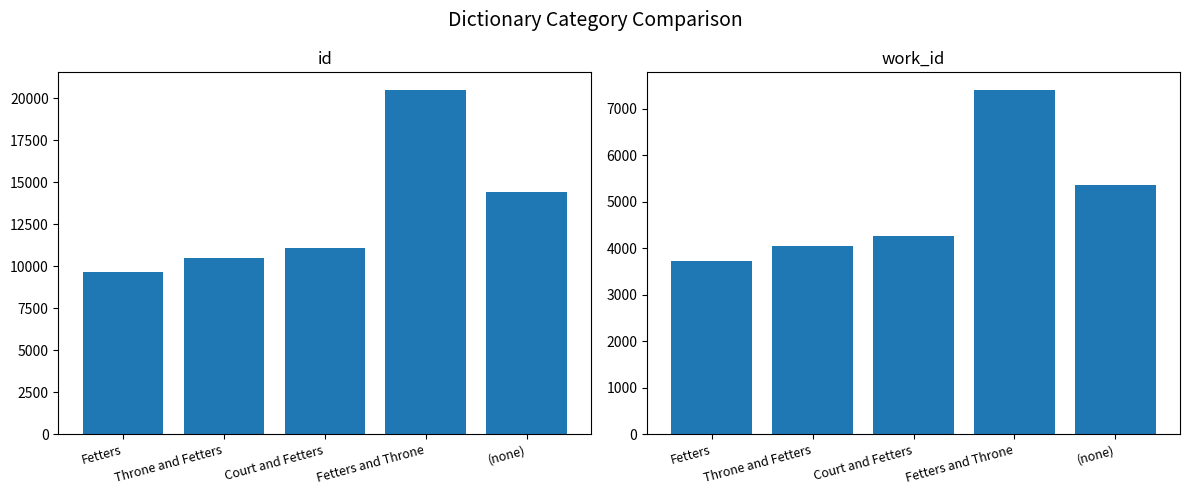

What is the label of the 2nd bar from the left?

Throne and Fetters